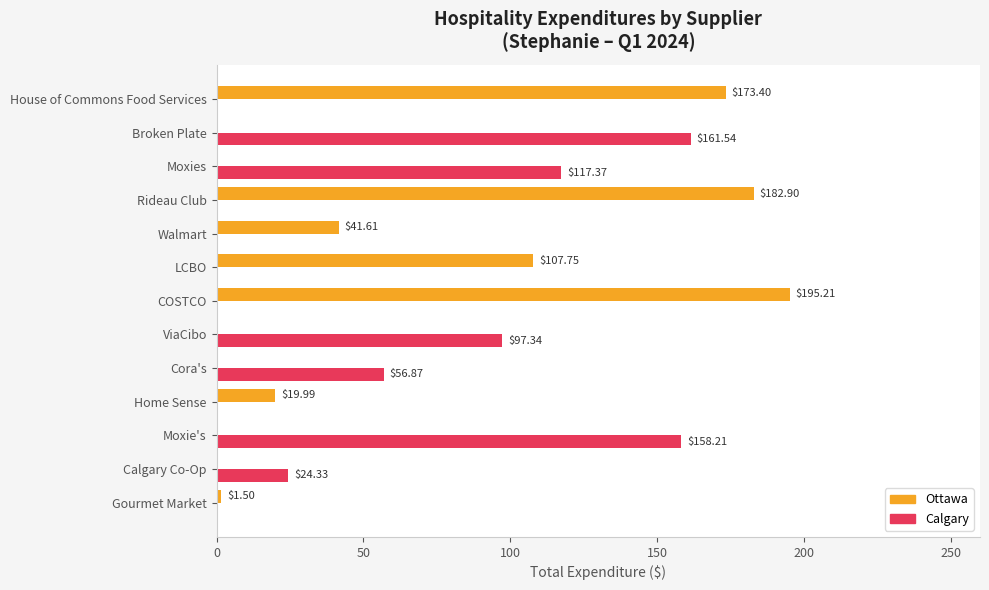

Which label corresponds to the largest value in the chart?

COSTCO